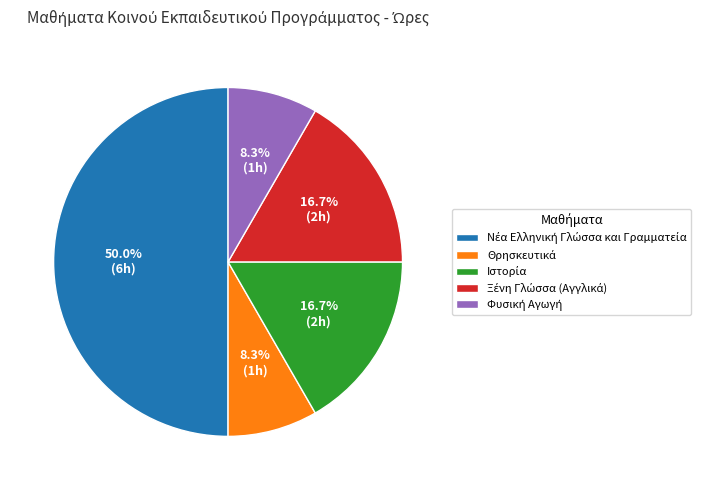

What is the change in value from Θρησκευτικά to Ξένη Γλώσσα (Αγγλικά)?

+1